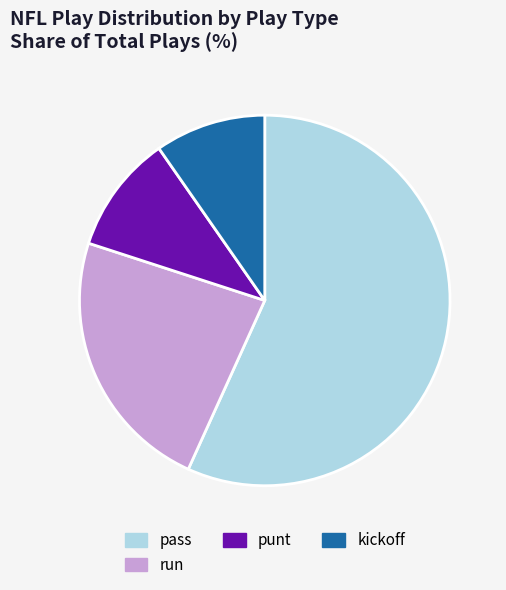

True or false: kickoff accounts for 1% of the total.

False